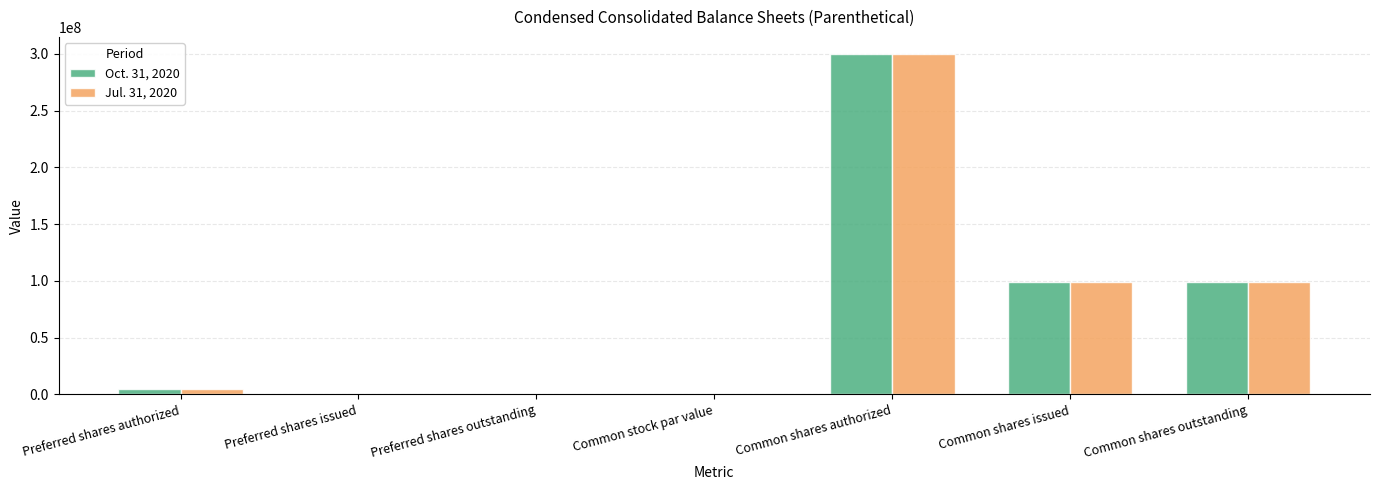

What are all the series names shown in the legend?

Oct. 31, 2020, Jul. 31, 2020